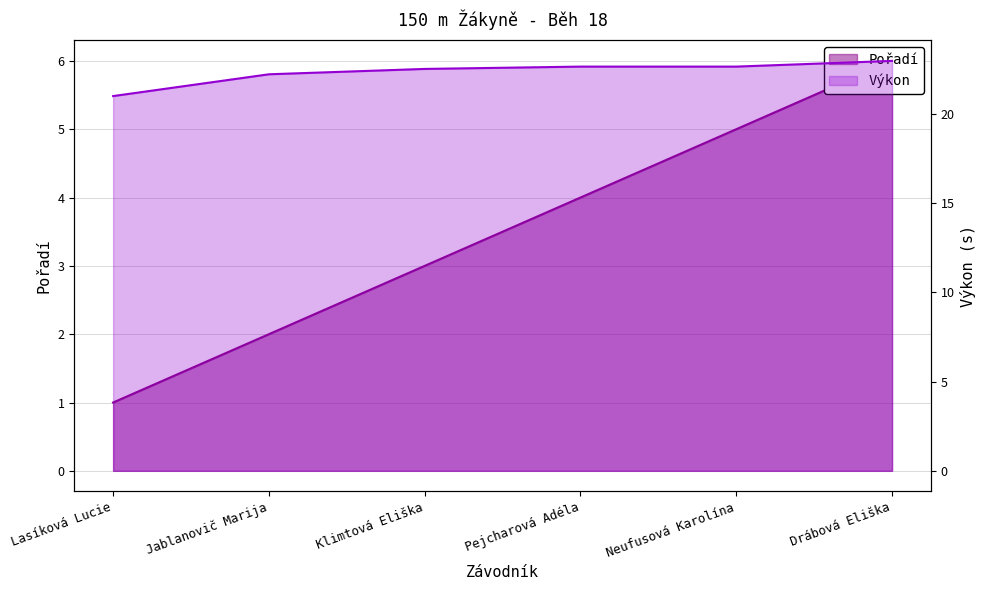

Where is Pořadí nearest to the value 3?

Klimtová Eliška